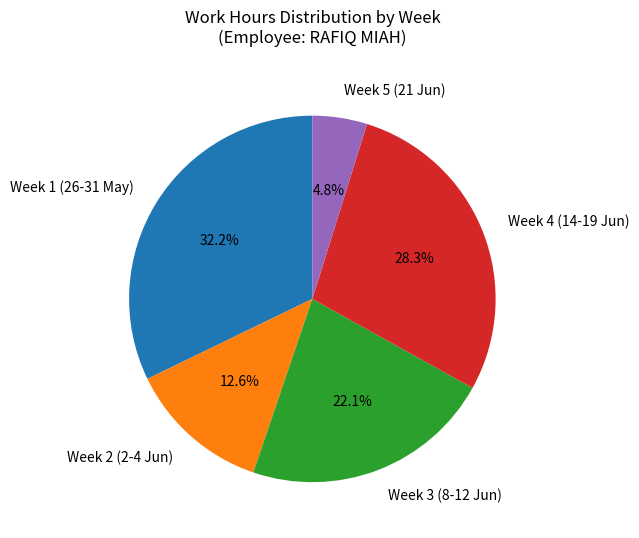

Which slice is the smallest?

Week 5 (21 Jun)